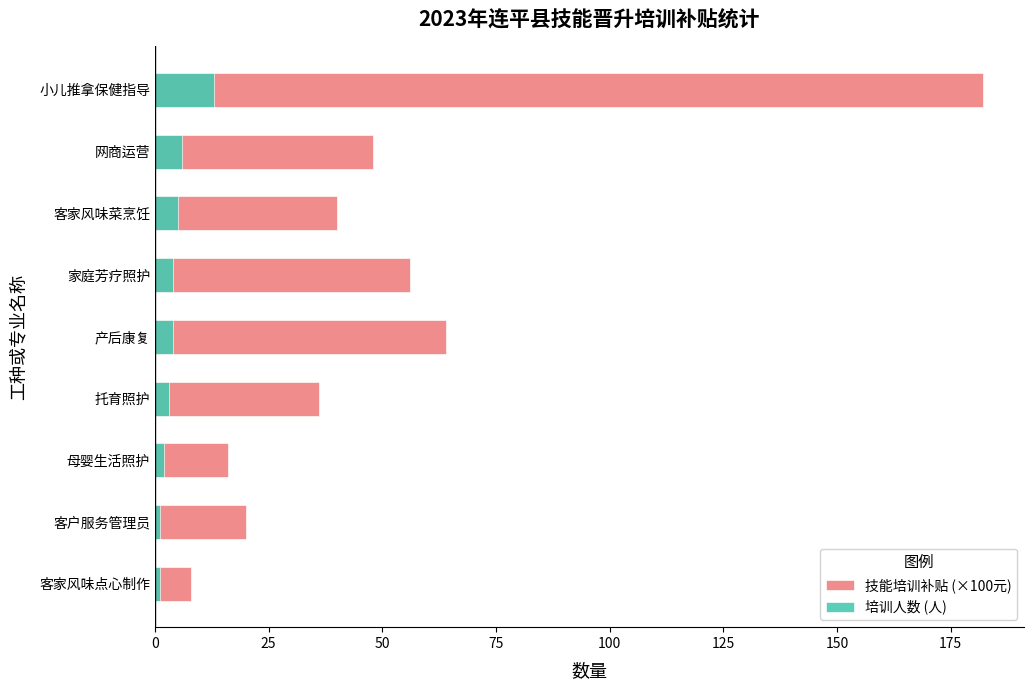

Reading left to right, list all the values displayed in this chart.

技能培训补贴 (×100元): 8	20	16	36	64	56	40	48	182
培训人数 (人): 1	1	2	3	4	4	5	6	13